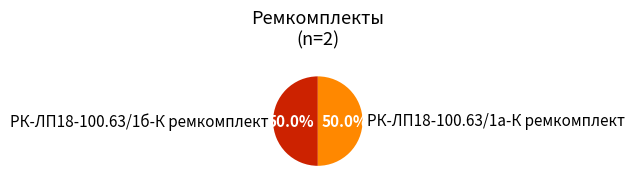

To the nearest percent, what portion does РК-ЛП18-100.63/1б-К ремкомплект represent?

50%